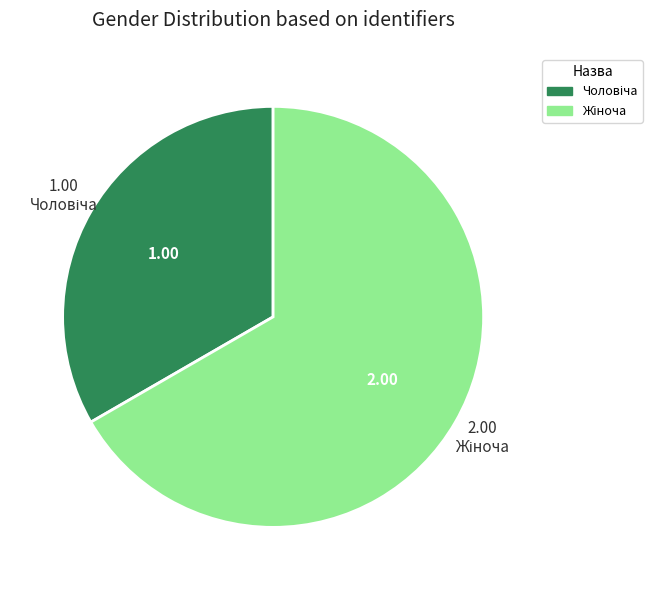

Does any single category account for the majority?

Yes